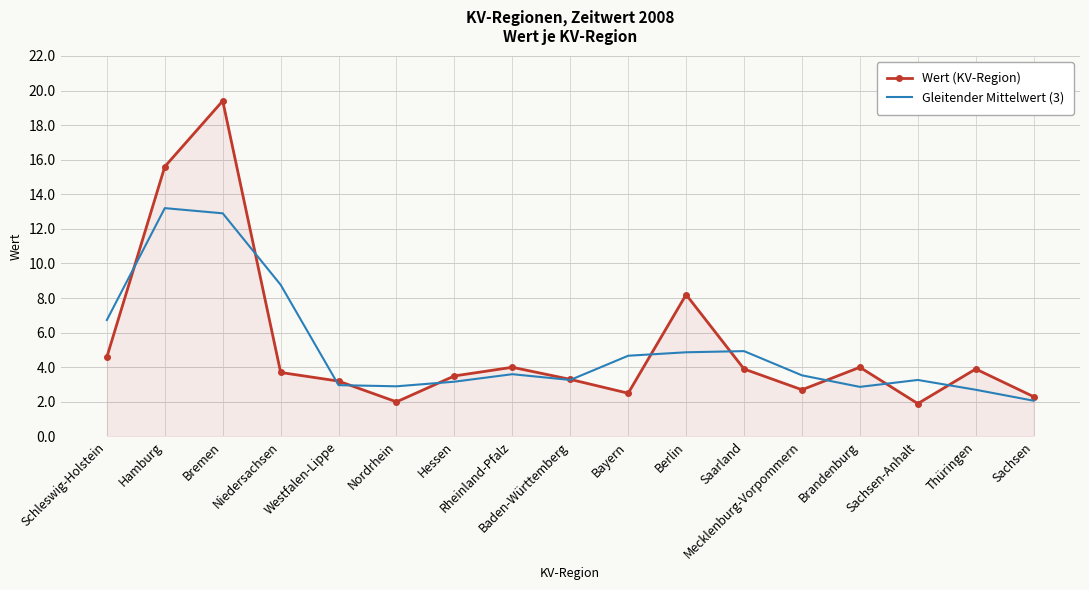

What is the maximum value shown in the chart?

19.4